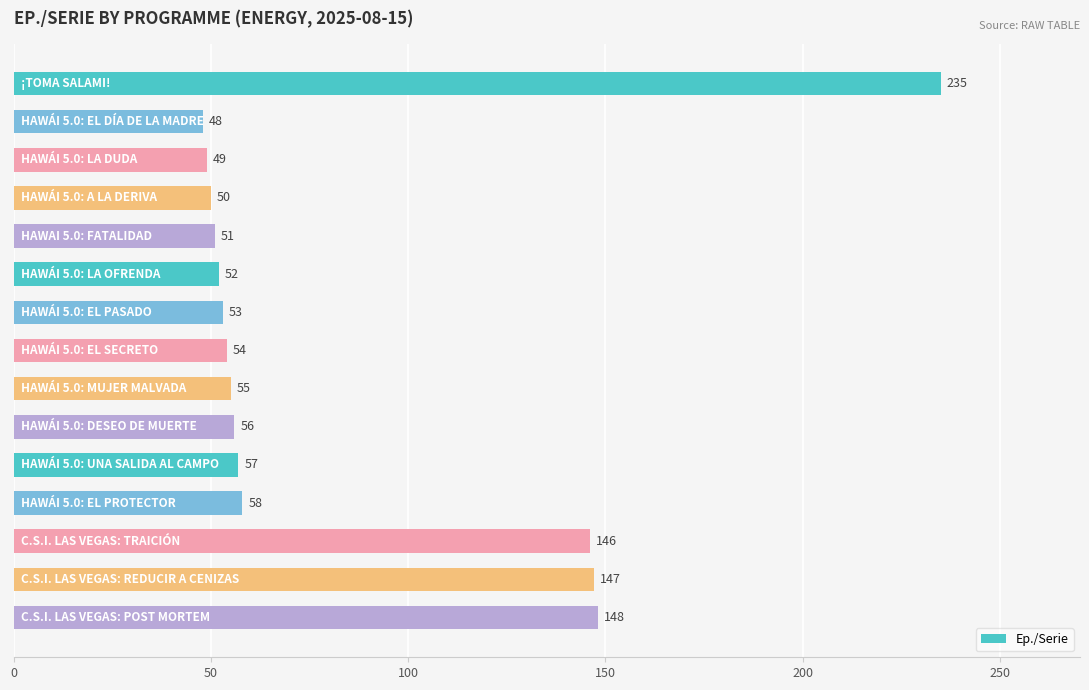

Does the chart contain any negative values?

No